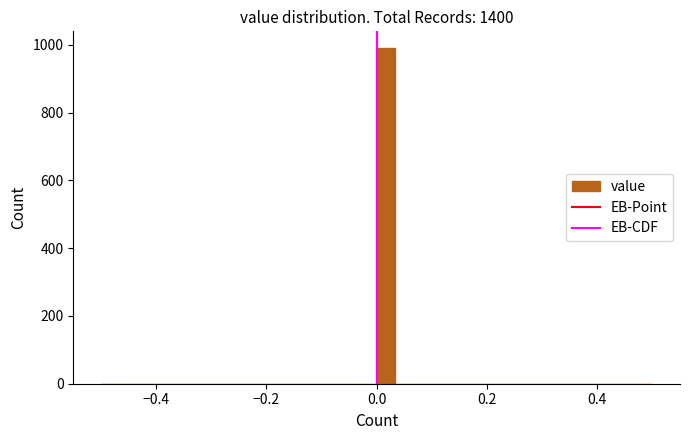

Read against the x-axis, roughly where is the centre of the tallest bar?

0.02